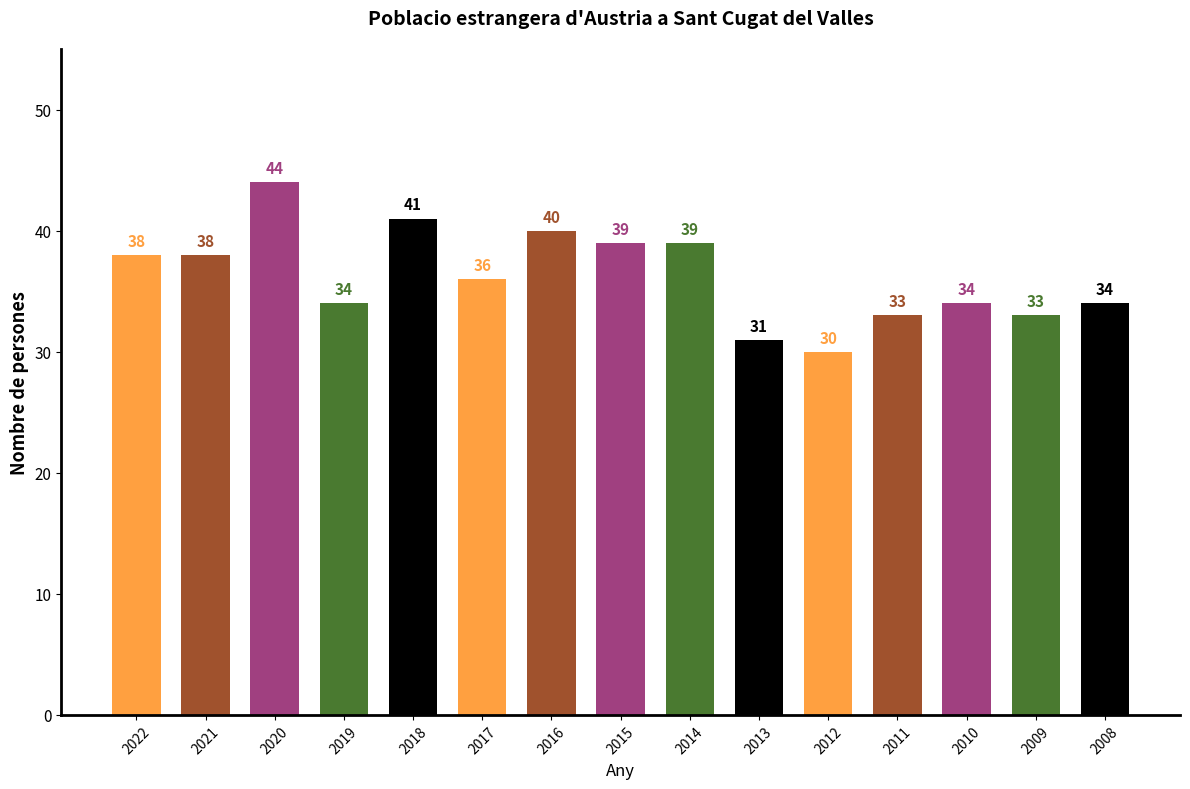

Approximately how many times larger is the value at 2018 compared to 2008?

1.2